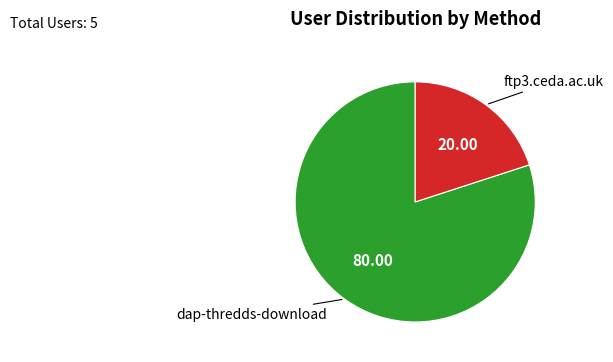

What is the largest slice in the pie chart?

dap-thredds-download